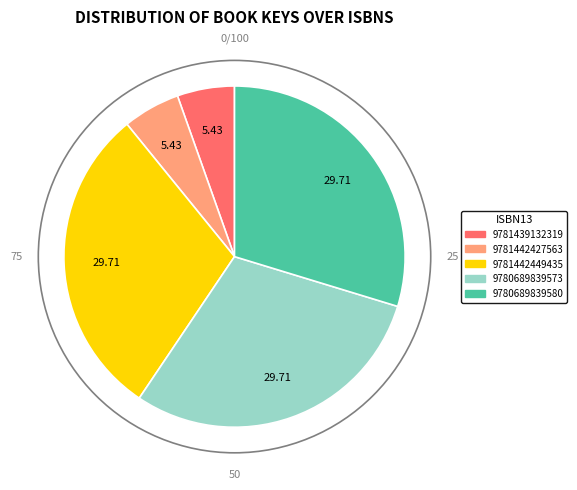

Combined, do 9781442449435 and 9781442427563 account for over 50%?

No